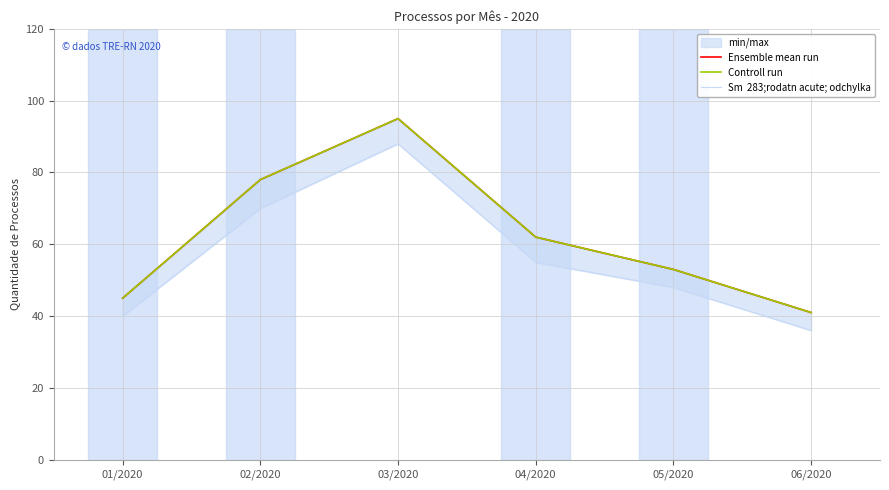

What is the approximate value of Controll run at 01/2020, to the nearest 5?

45